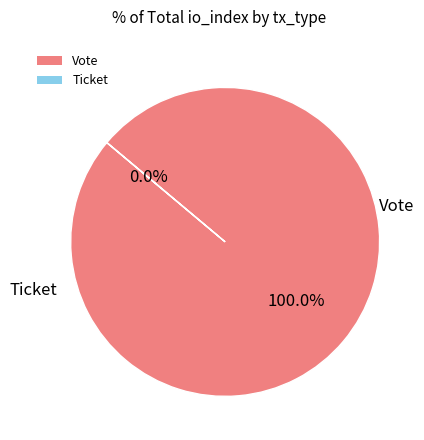

What percentage do Ticket and Vote together represent?

100.0%